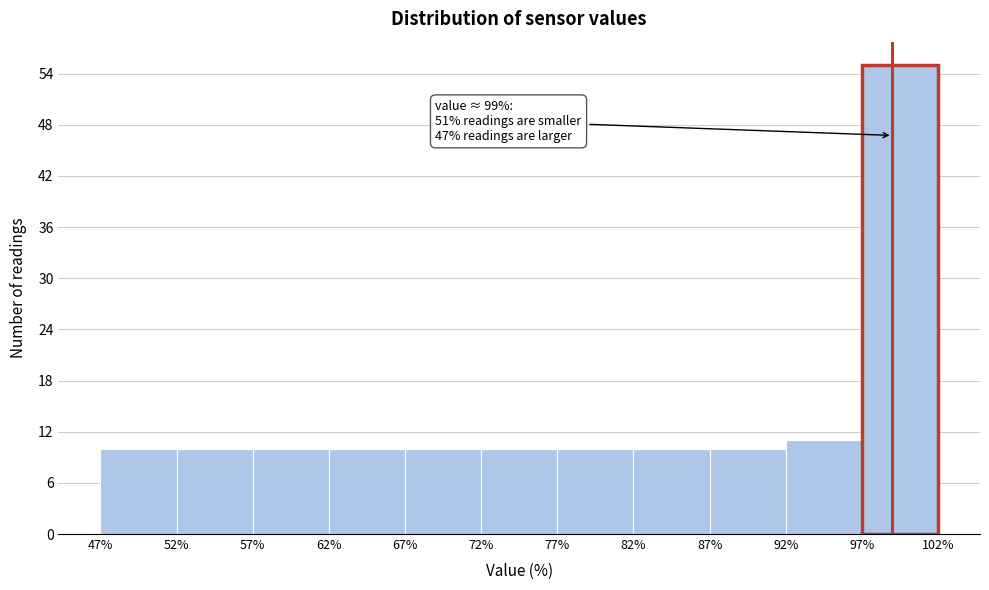

Over which range of the x-axis is the bar tallest?

97% to 102%